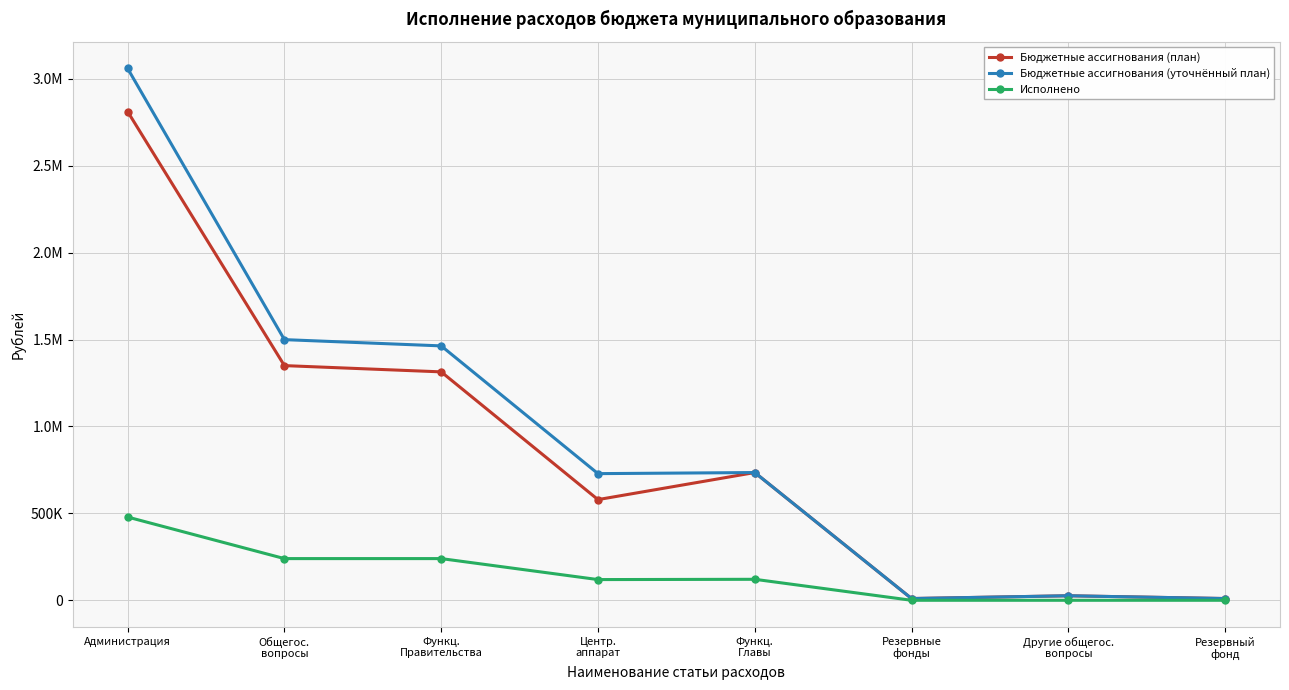

What is the sum of the Исполнено values at Функц.
Правительства and Администрация?

718764.2